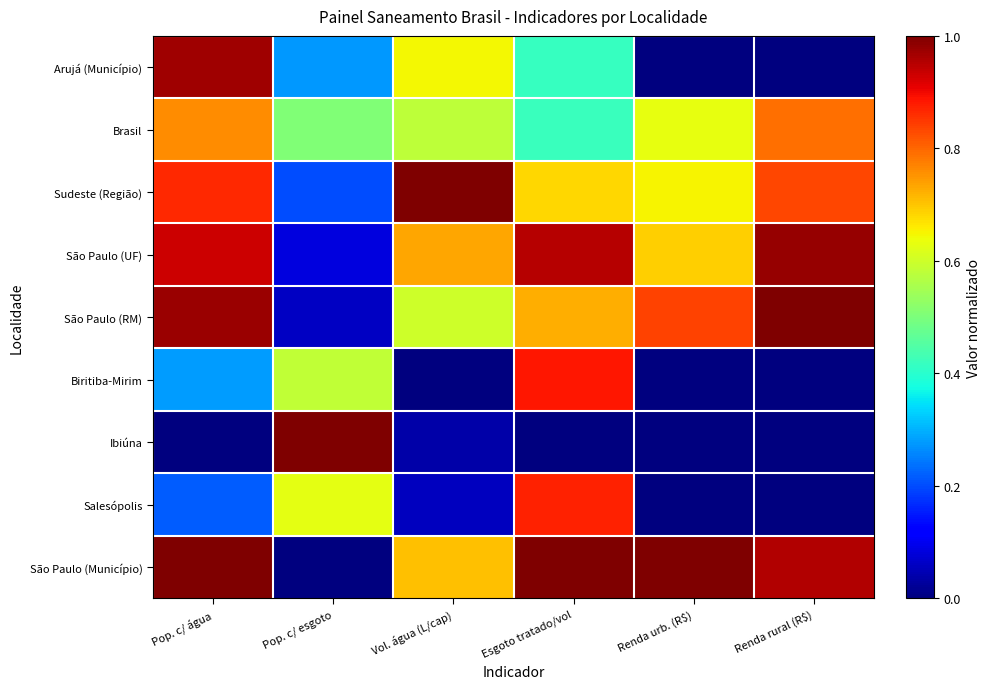

Which has a higher value, Renda rural (R$) or Renda urb. (R$)?

Renda rural (R$)